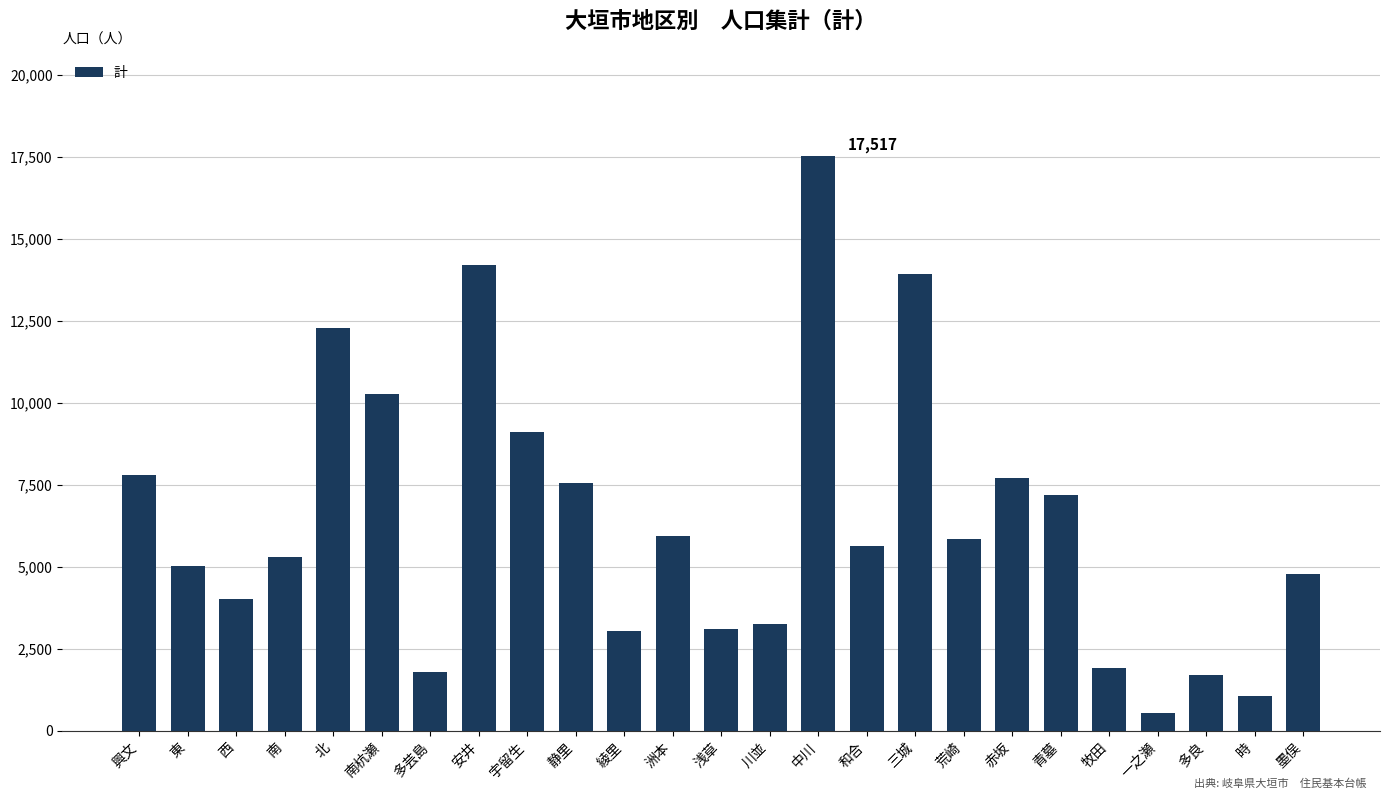

What is the change in value from 東 to 多芸島?

-3231